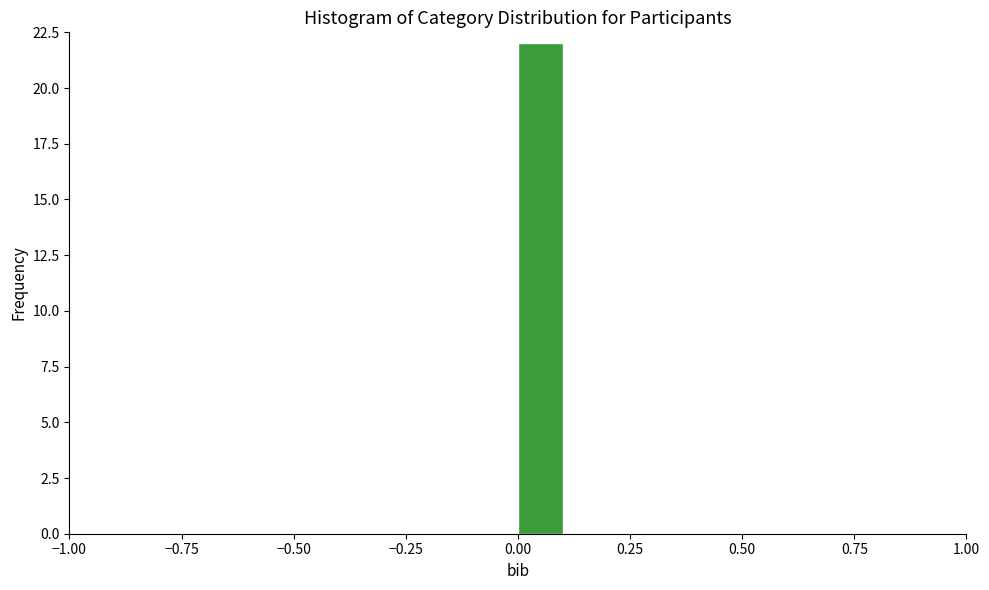

Around what value on the x-axis is the tallest bar? Give the approximate position of its centre, as read against the axis.

0.05